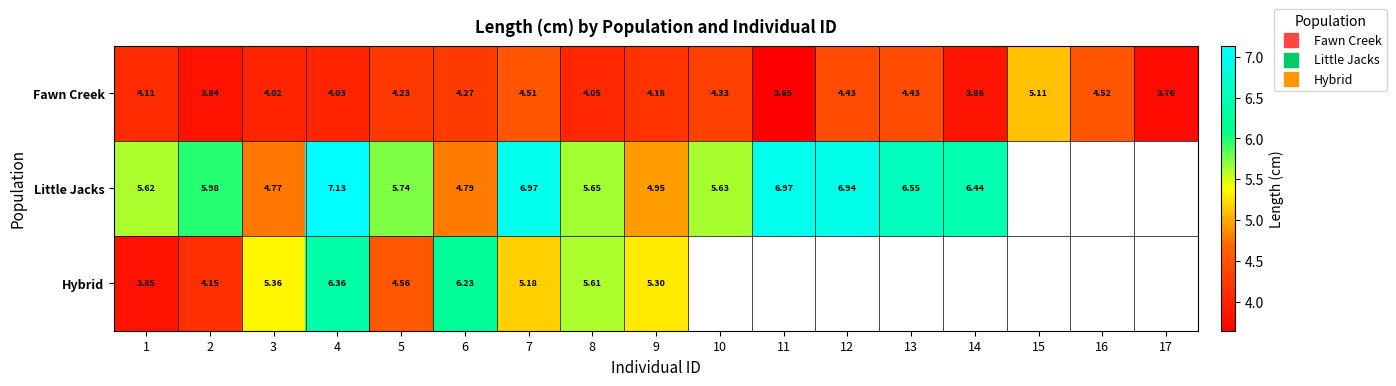

Which category has the lowest value in the Fawn Creek series?

11